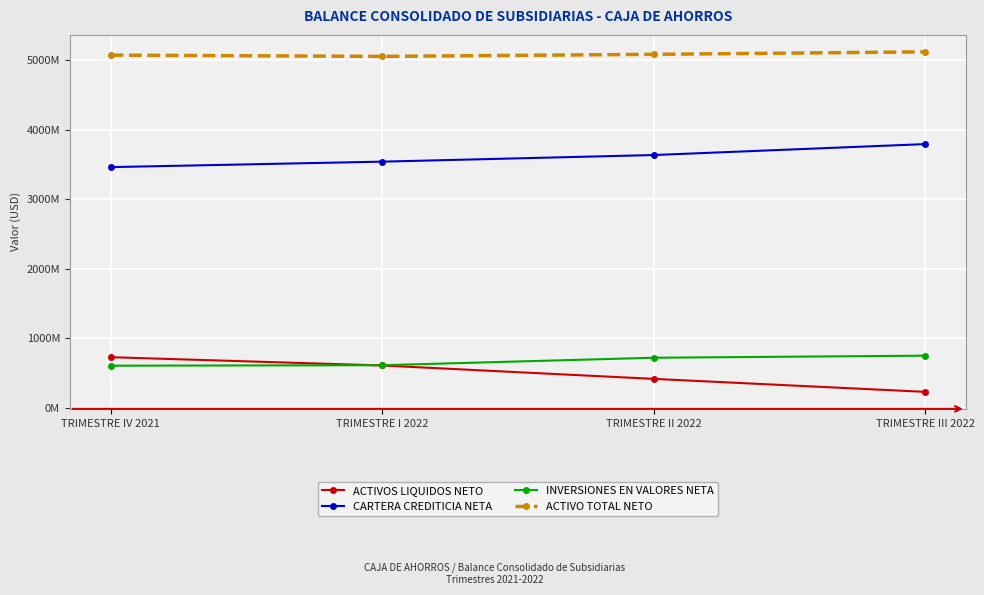

At which category is the sum across all series the highest?

TRIMESTRE III 2022